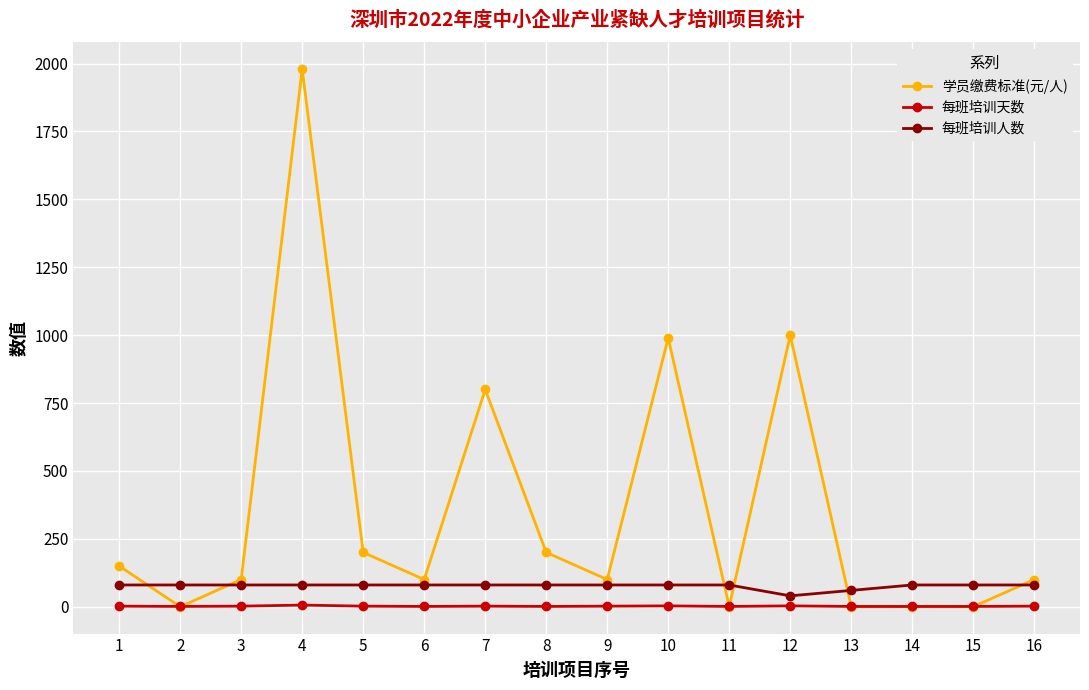

The value of 学员缴费标准(元/人) at 9 is 178. True or false?

False